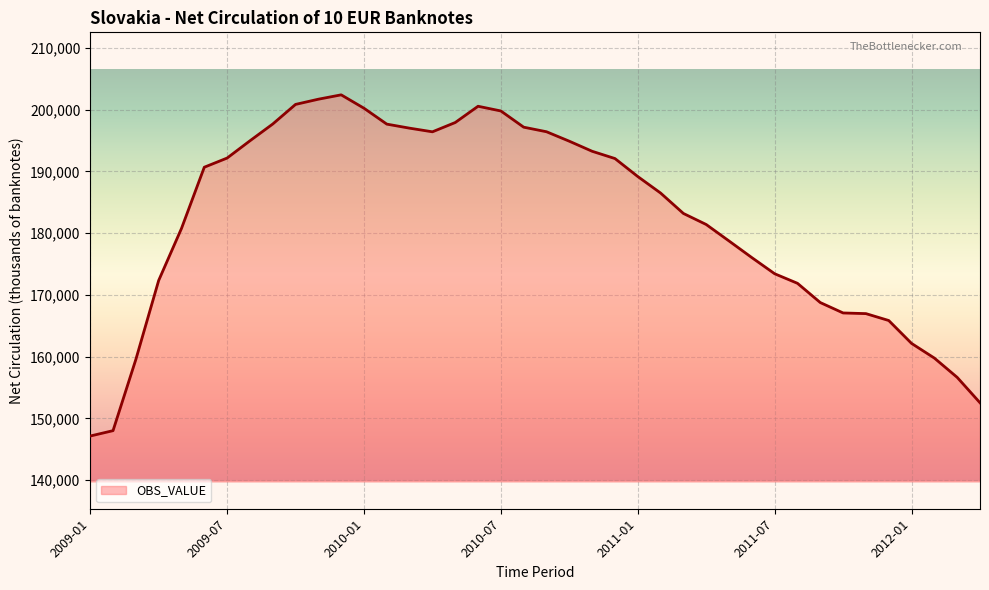

What is the minimum value shown in the chart?

147158.8